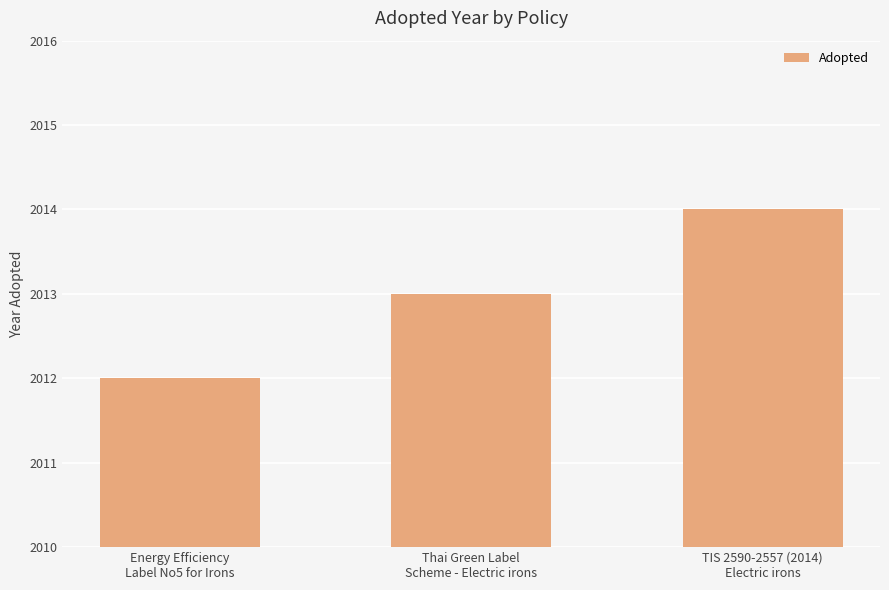

List the labels in order of value, largest first.

TIS 2590-2557 (2014)
Electric irons, Thai Green Label
Scheme - Electric irons, Energy Efficiency
Label No5 for Irons